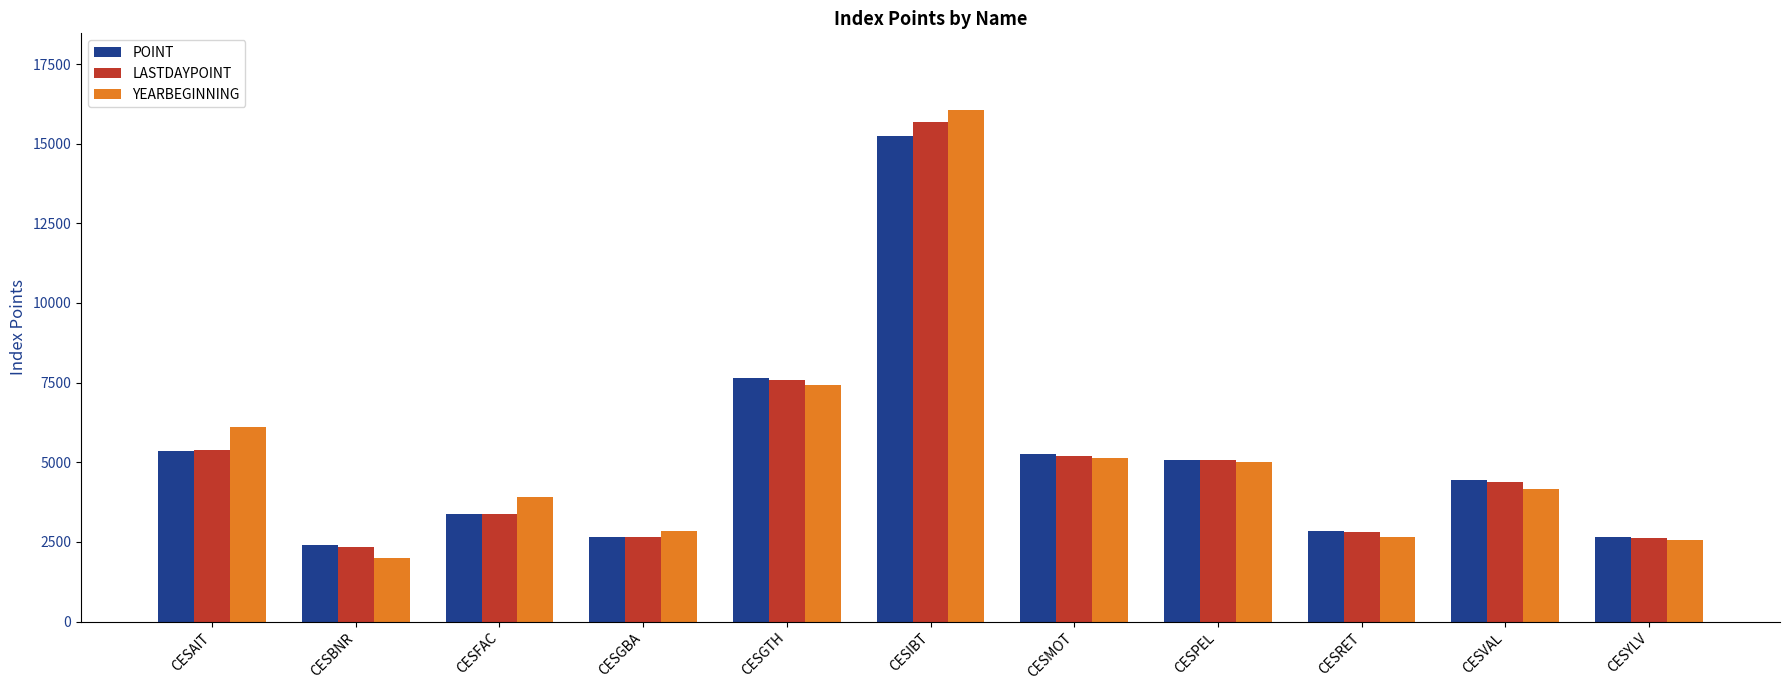

How many bars are there in each group?

3